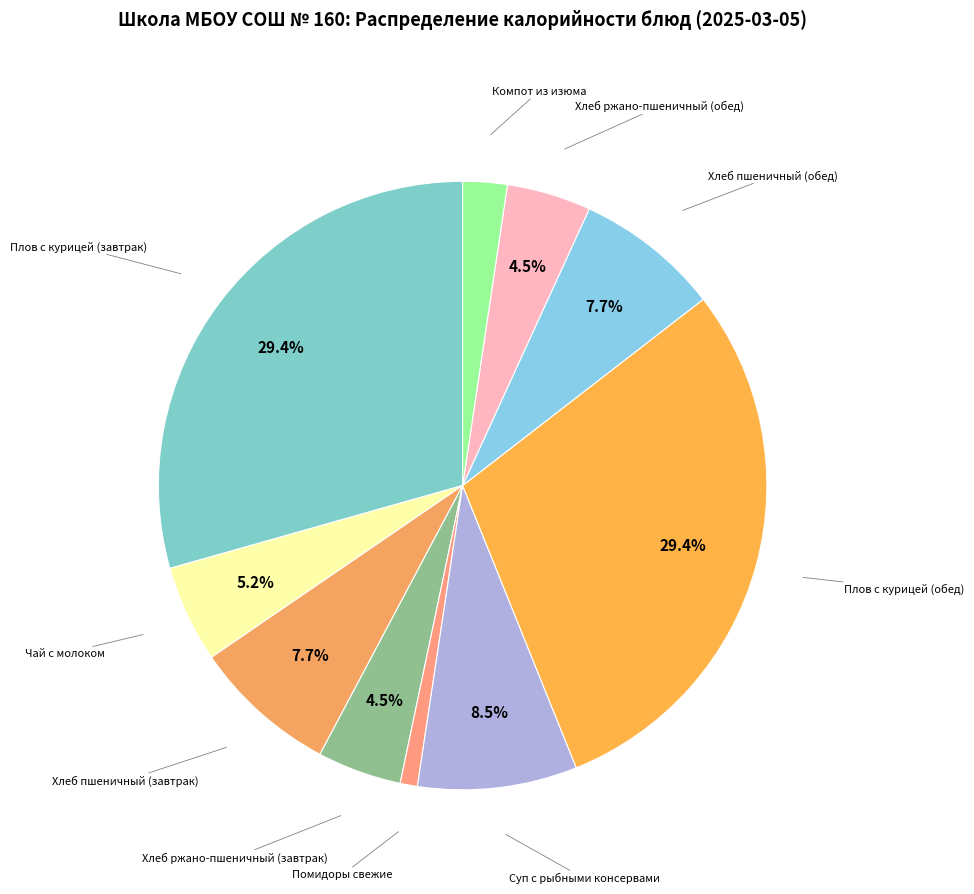

Which category has the smallest portion of the pie?

Помидоры свежие